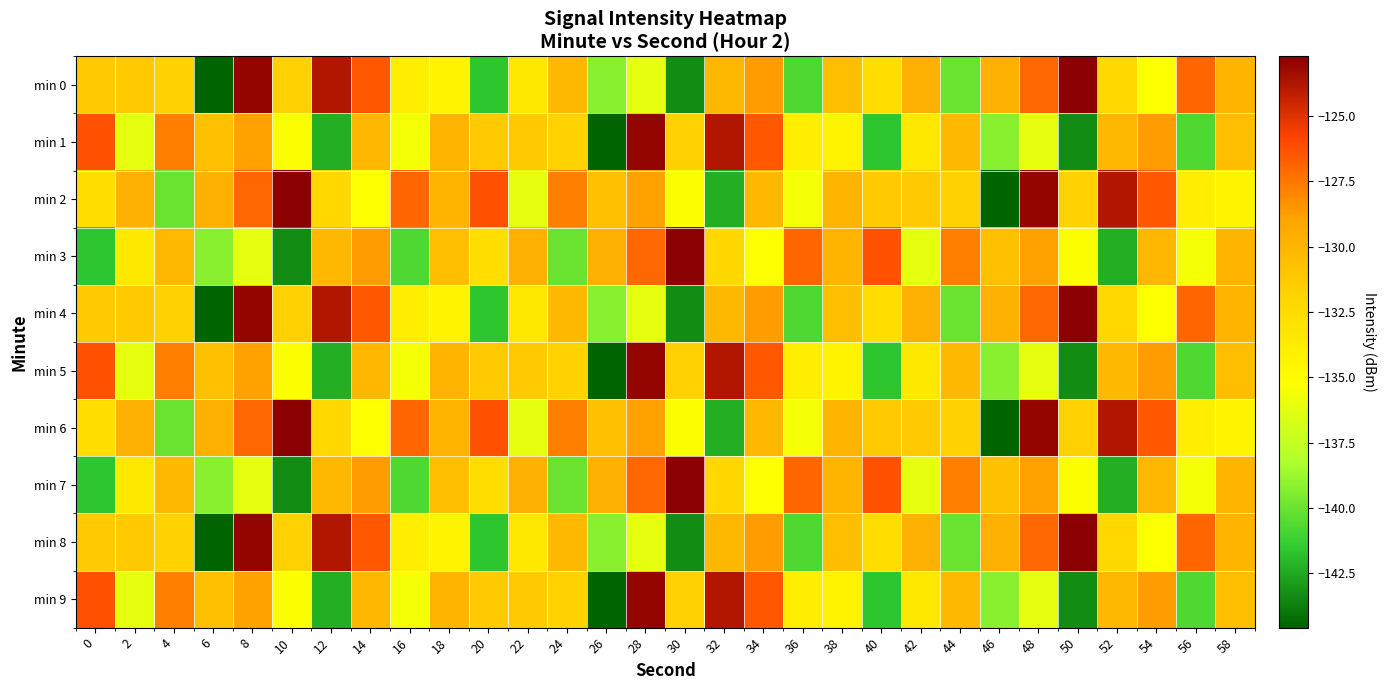

What is the total value across all series at 12?

-1323.1